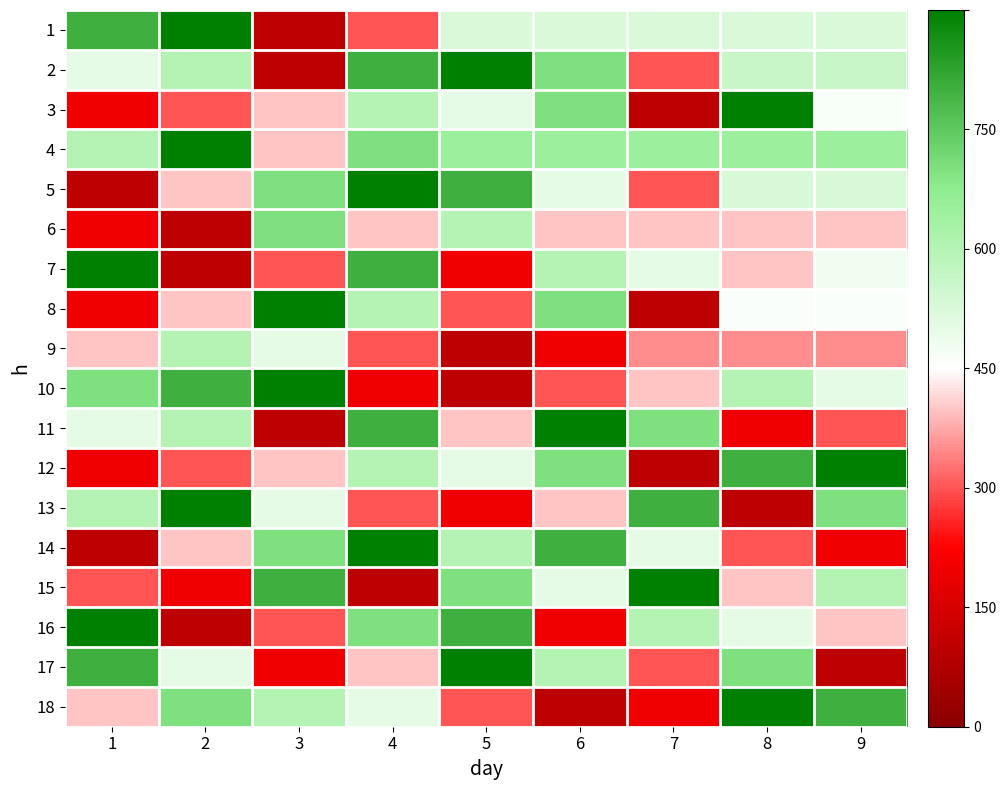

Which label corresponds to the largest value in the chart?

2